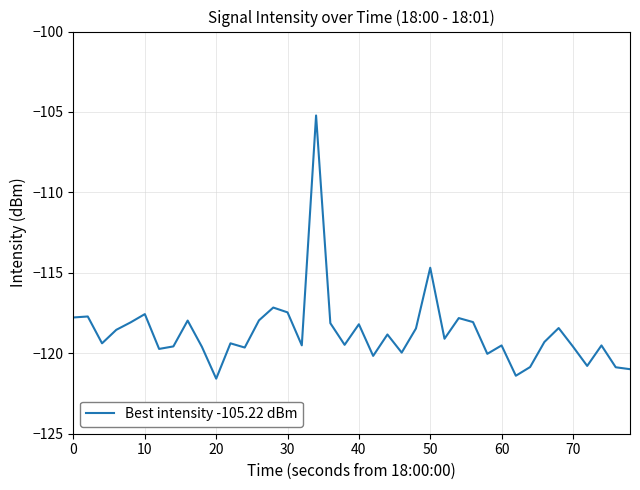

What is the difference between the maximum and minimum values?

16.4